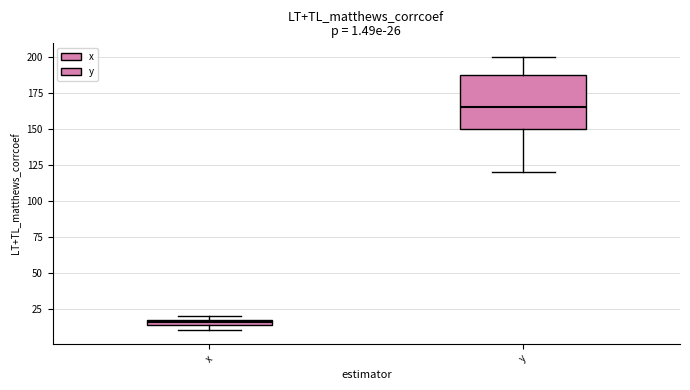

Comparing the boxes themselves (not the whiskers), which one is the tallest?

y